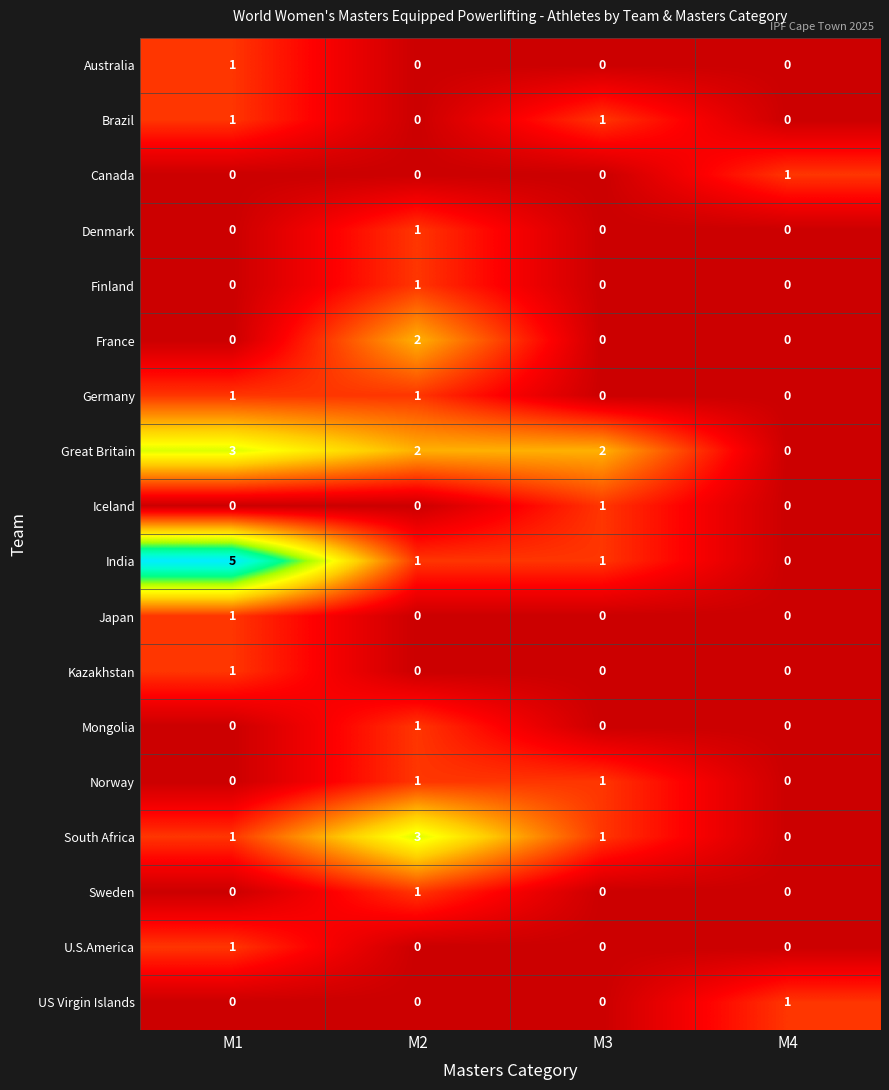

Is the value of South Africa at M3 greater than the value of Canada at M3?

Yes